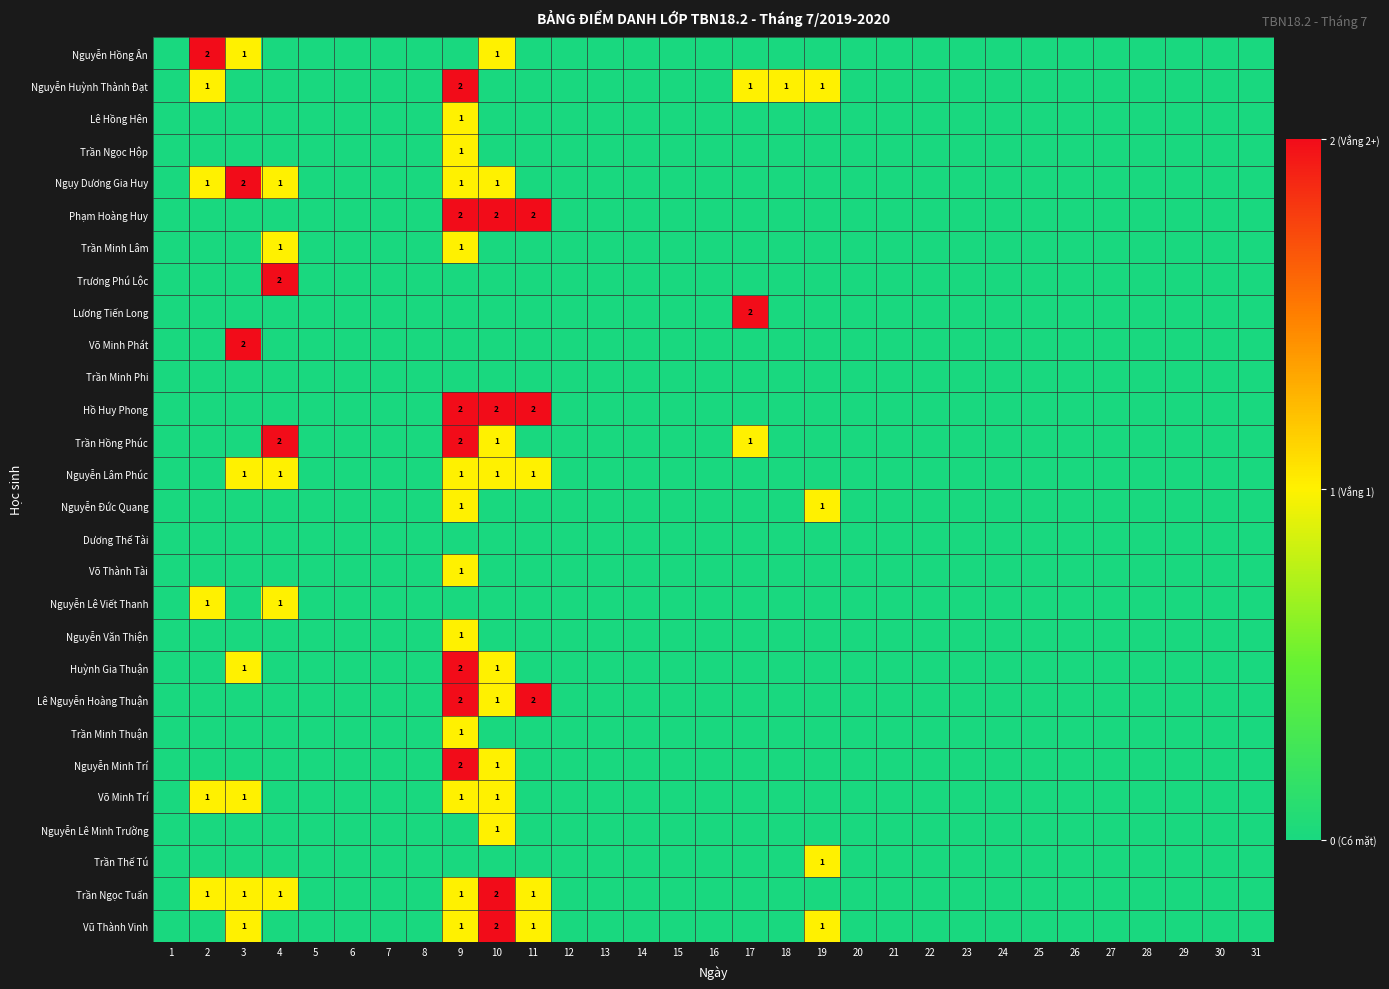

Which category has the highest value in the Nguyễn Hồng Ân series?

2